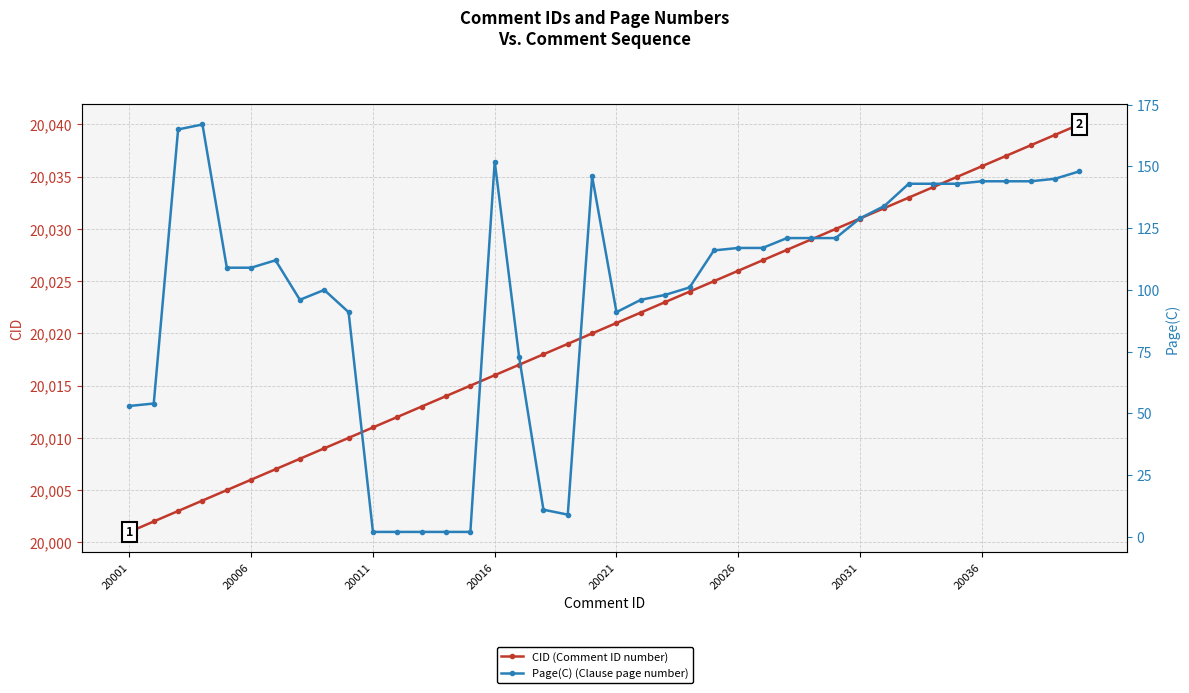

At which category does the chart reach its minimum across all series?

20011